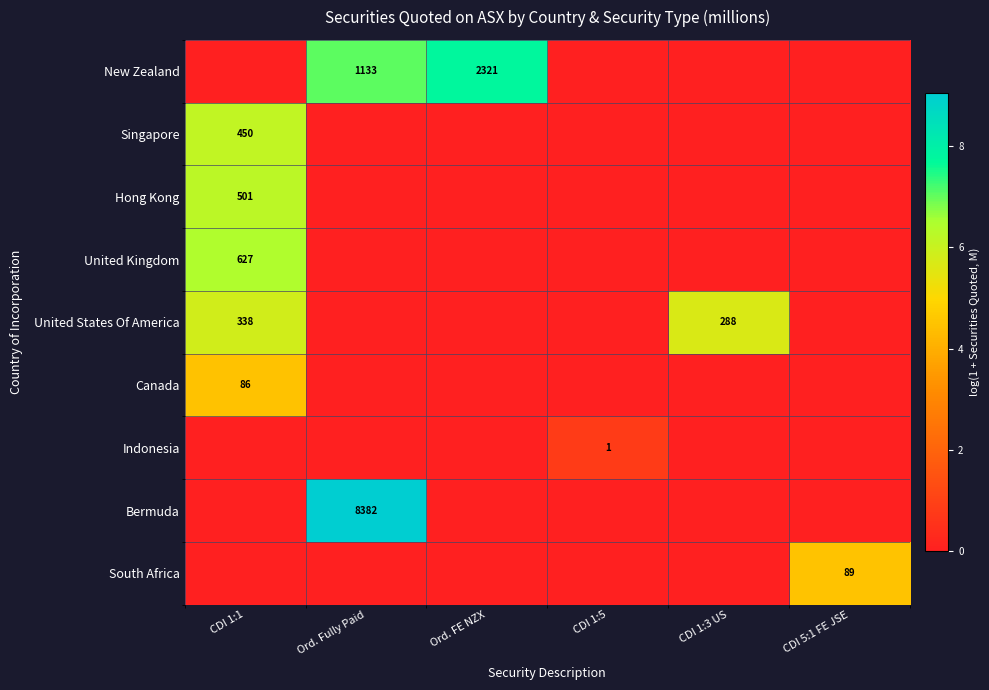

Count the number of data series in this chart.

9